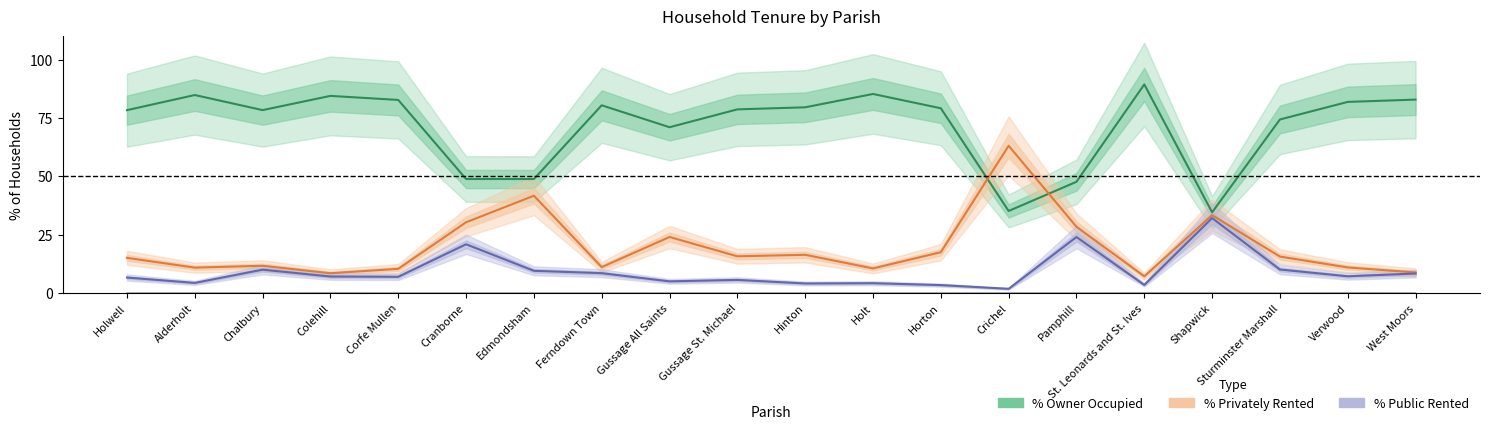

Where is % of households public rented nearest to the value 16?

Cranborne